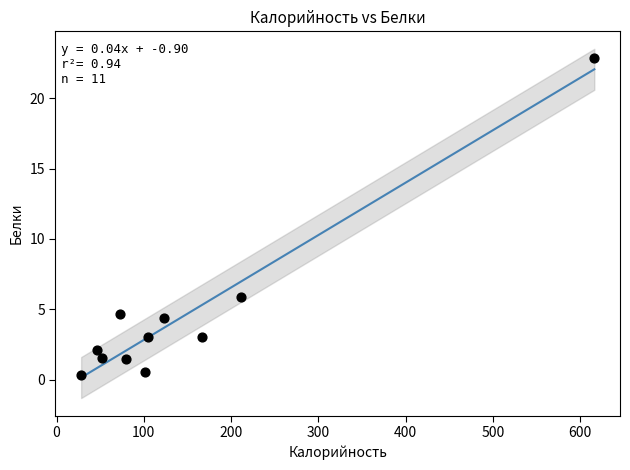

What is the average Y value?

4.5